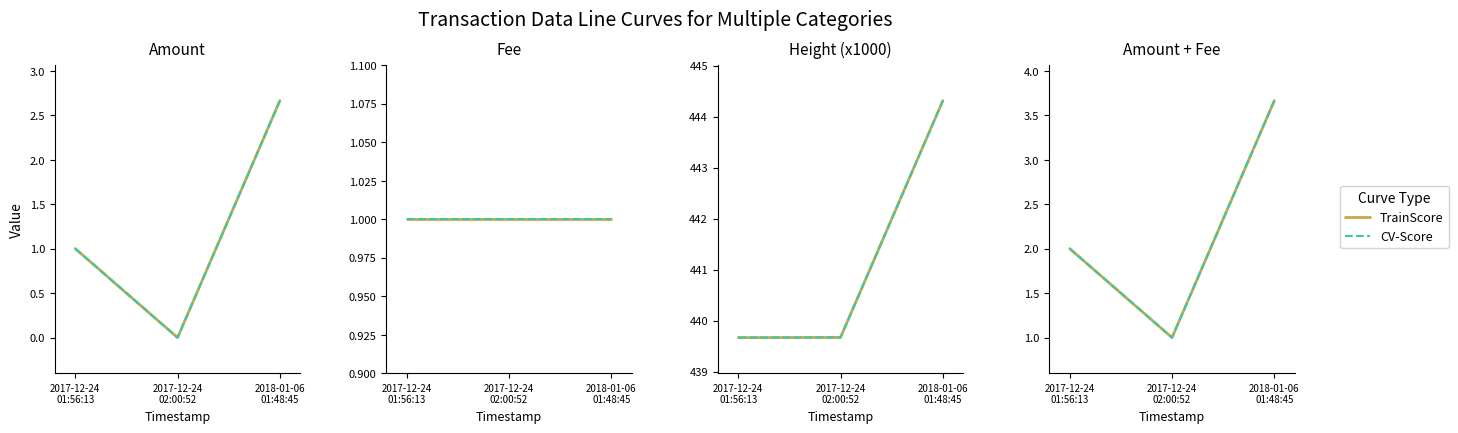

How many categories are shown in the chart?

3